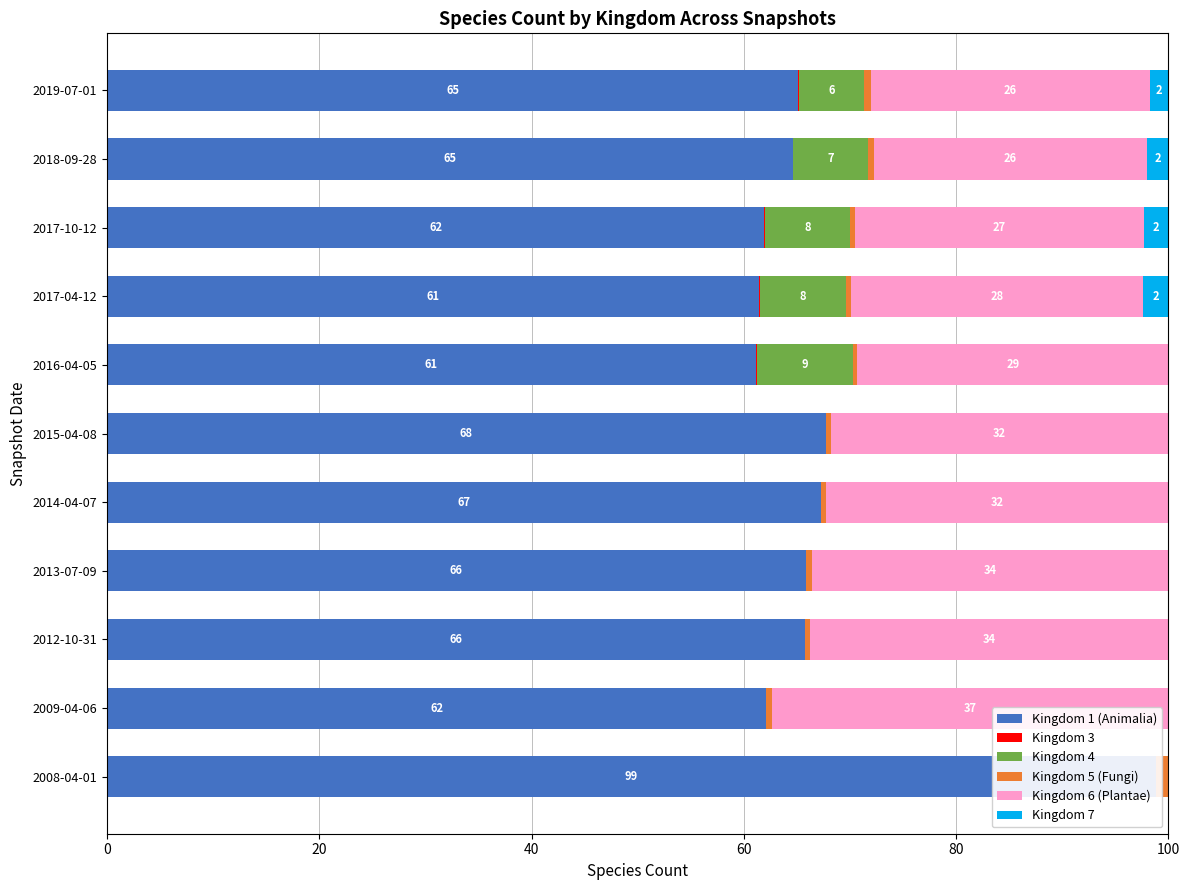

What are all the series names shown in the legend?

Kingdom 1 (Animalia), Kingdom 3, Kingdom 4, Kingdom 5 (Fungi), Kingdom 6 (Plantae), Kingdom 7